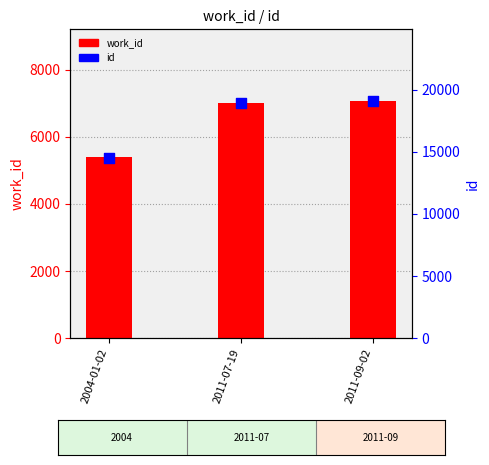

What are all the series names shown in the legend?

work_id, id